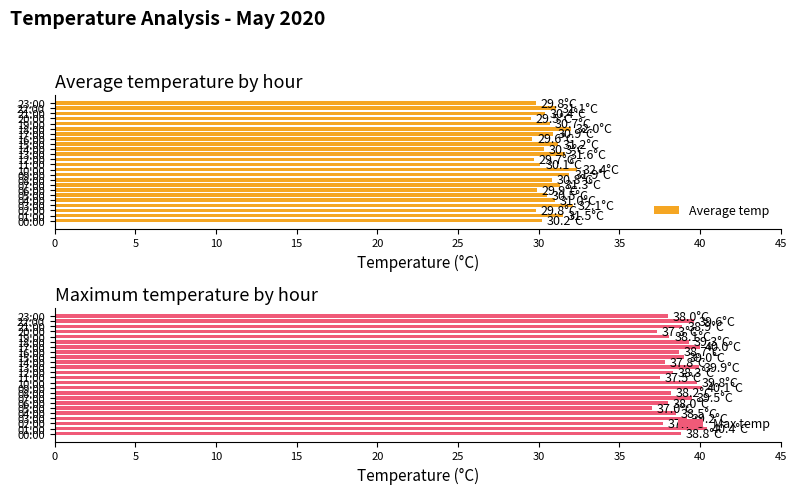

Does the chart contain any negative values?

No